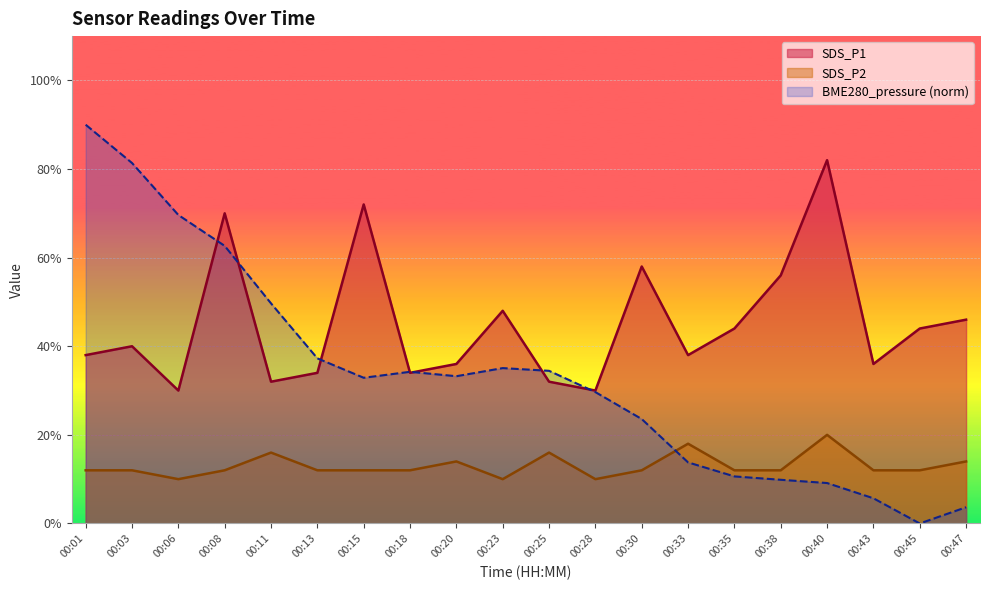

The value of SDS_P1 at 00:08 is 4.6. True or false?

False